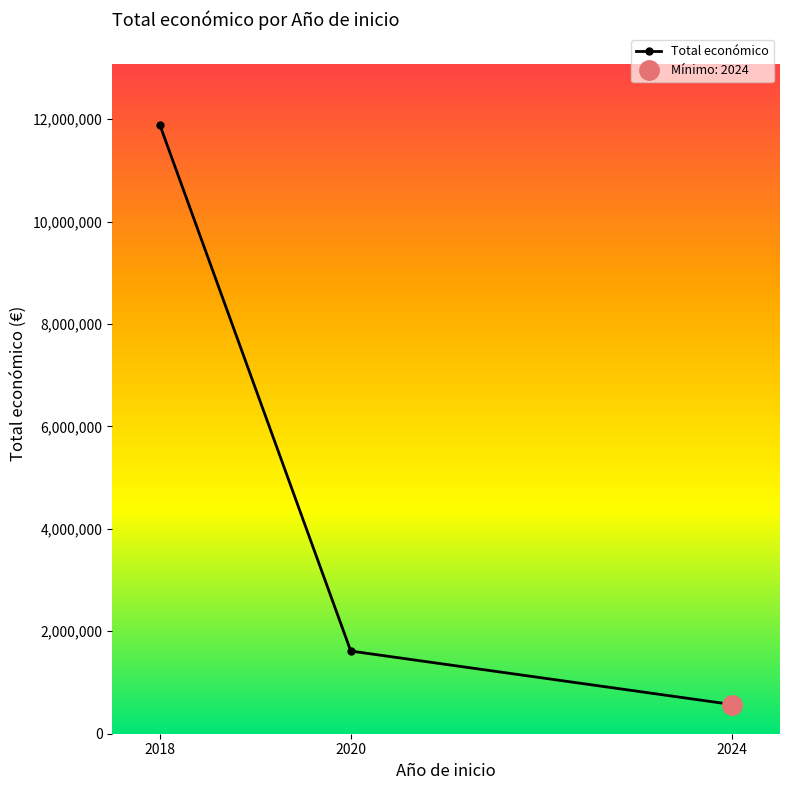

What is the sum of the values at 2024 and 2018?

12449722